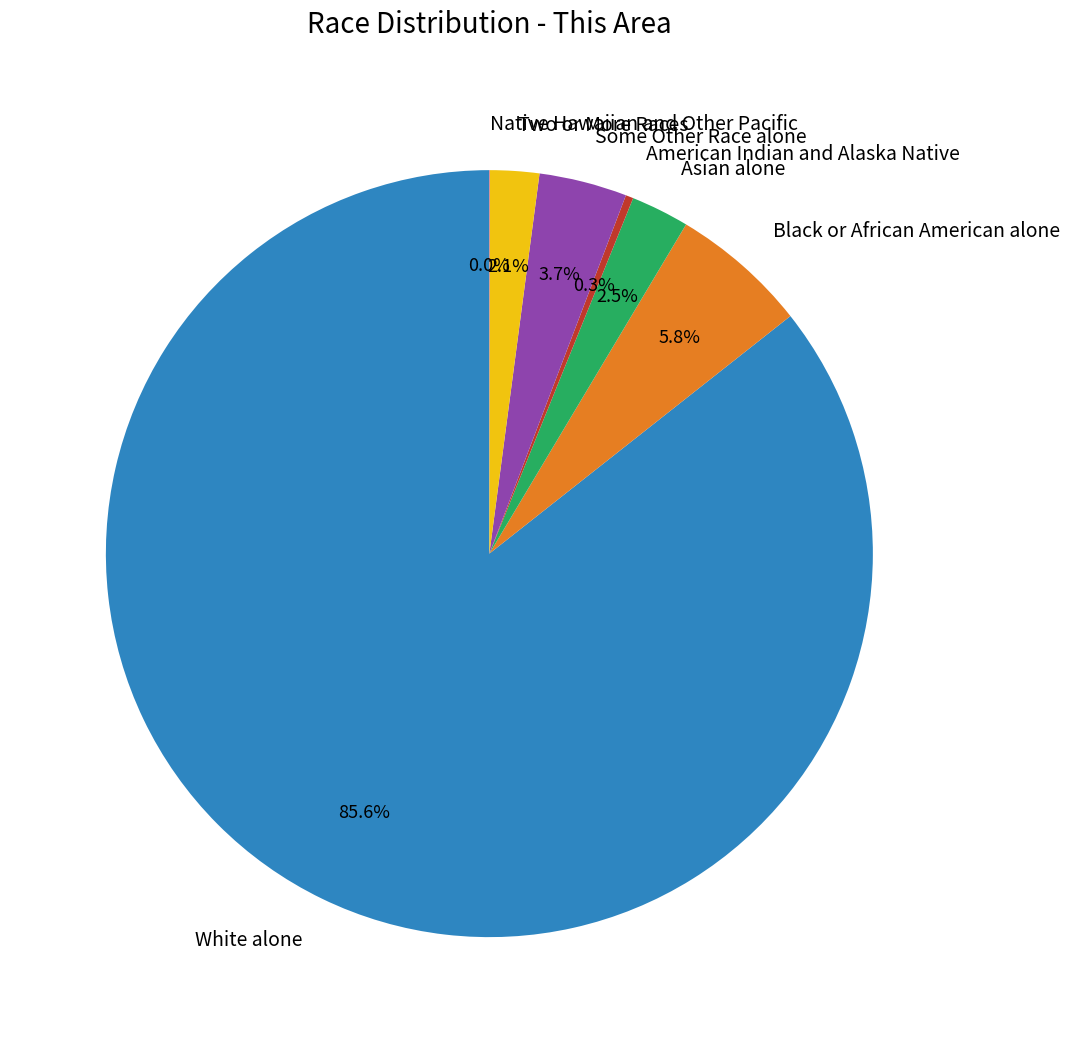

What is the largest slice in the pie chart?

White alone